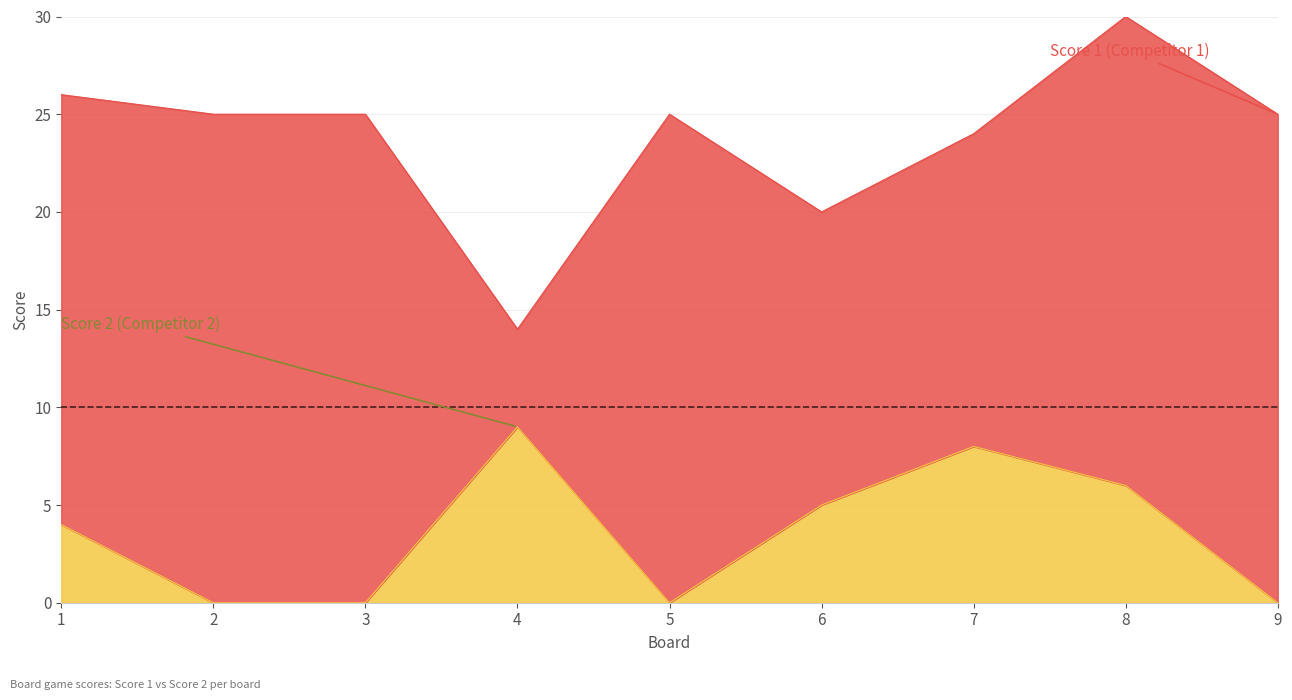

At which category does the data reach its first local valley?

5